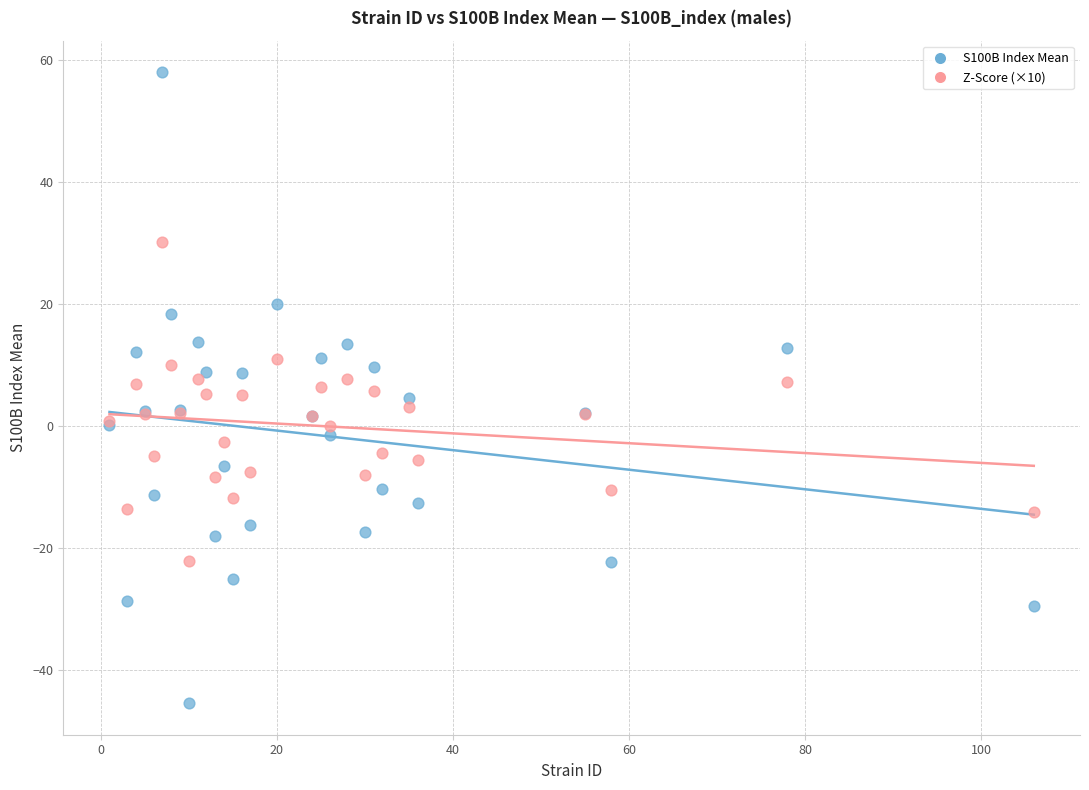

Which series has the largest Y range (max minus min)?

S100B Index Mean